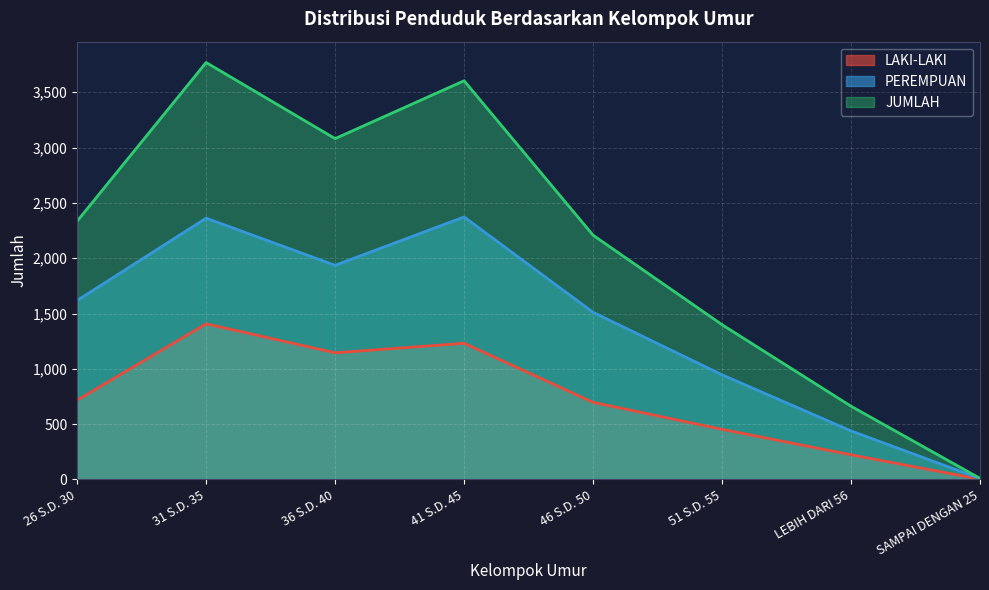

Reading right to left, transcribe all the data shown in this chart.

LAKI-LAKI: 2	223	453	697	1231	1145	1407	717
PEREMPUAN: 8	439	946	1511	2373	1936	2362	1618
JUMLAH: 10	662	1399	2208	3604	3081	3769	2335